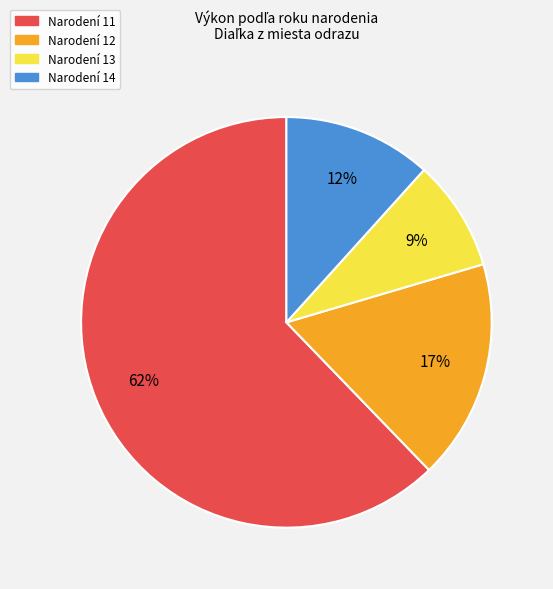

To the nearest percent, what is the difference between the largest and smallest slice percentages?

53%